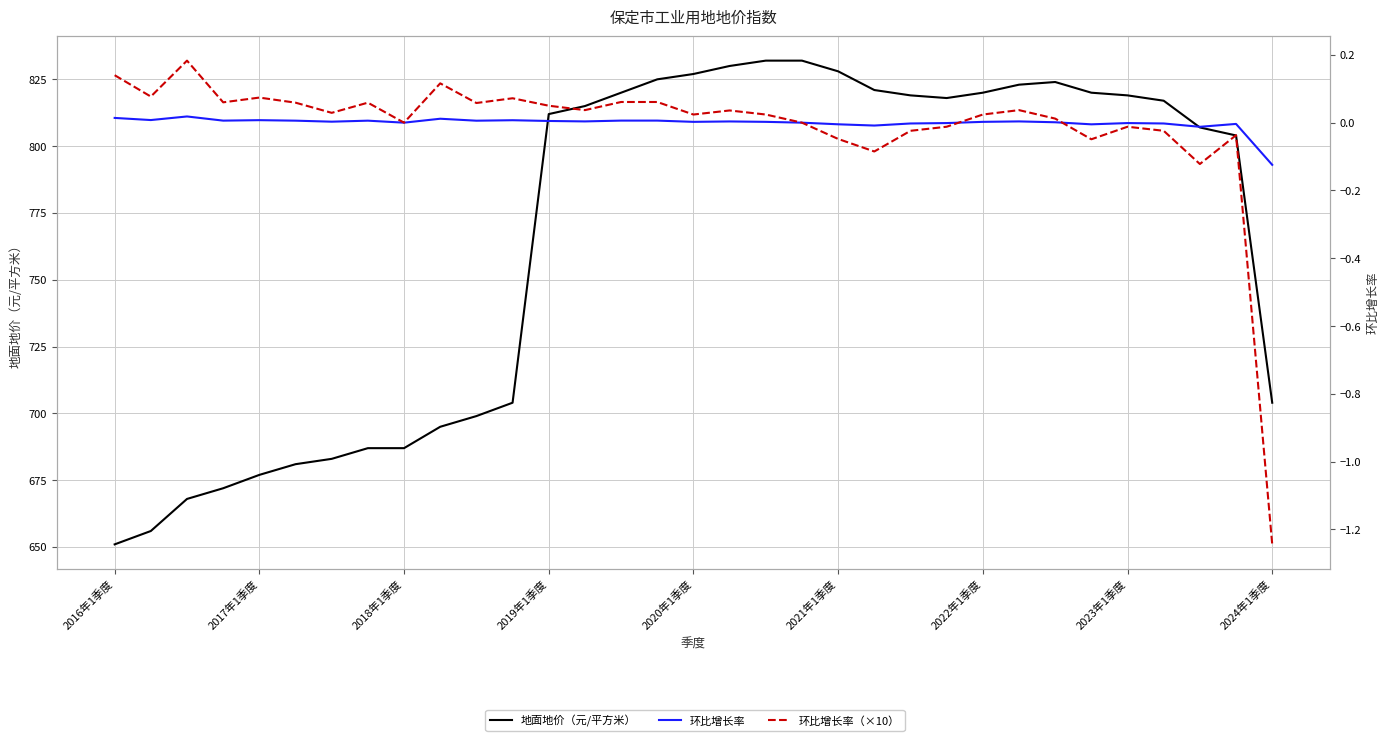

What are all the series names shown in the legend?

地面地价（元/平方米）, 环比增长率, 环比增长率（×10）